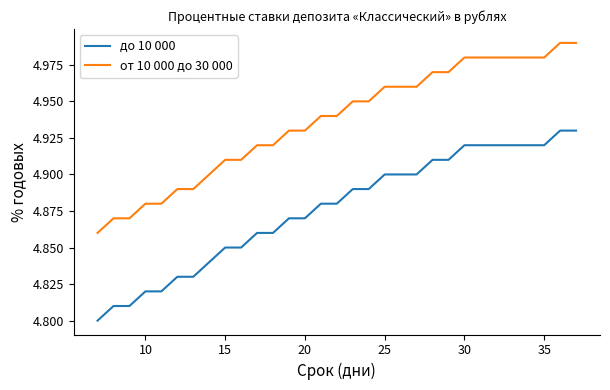

Which series has the largest total across all categories?

от 10 000 до 30 000